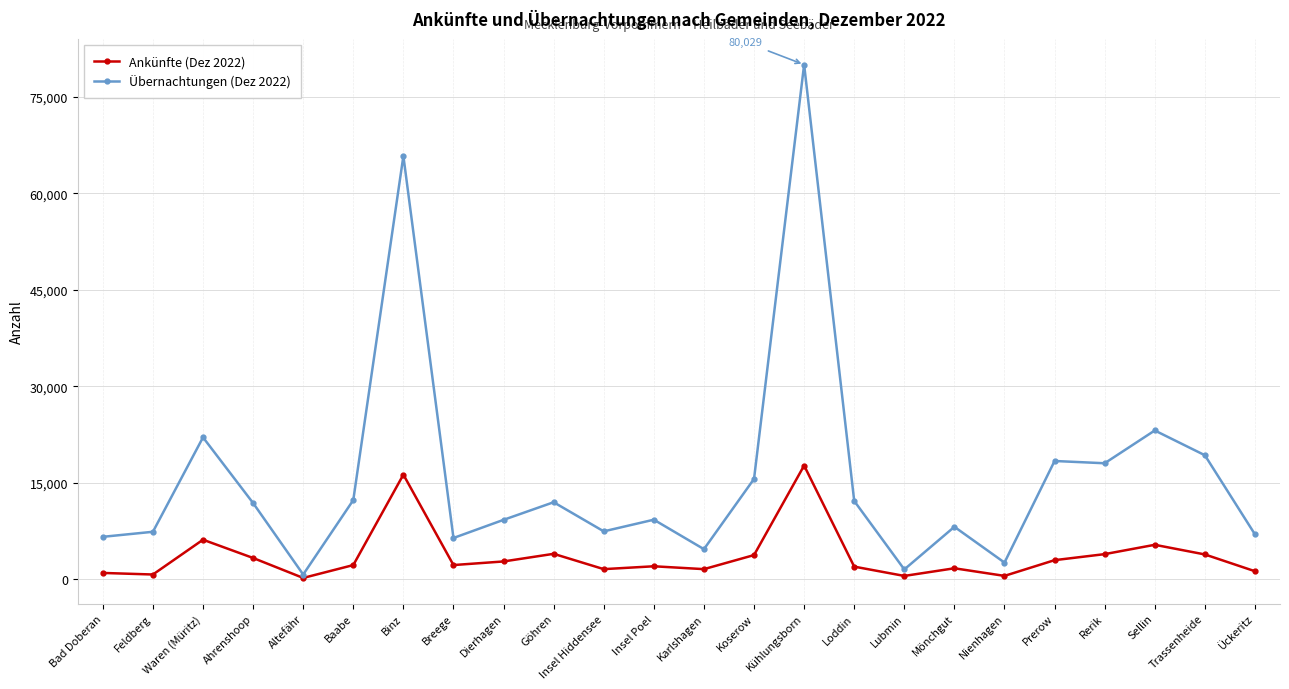

List the series in order of their overall mean, highest first.

Übernachtungen (Dez 2022), Ankünfte (Dez 2022)